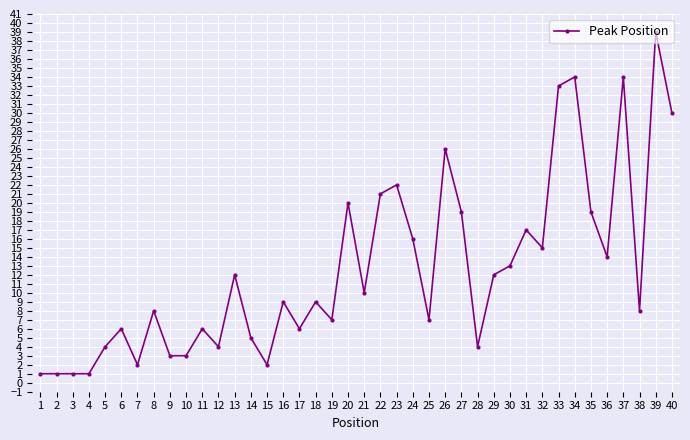

How many lines are shown in the chart?

1